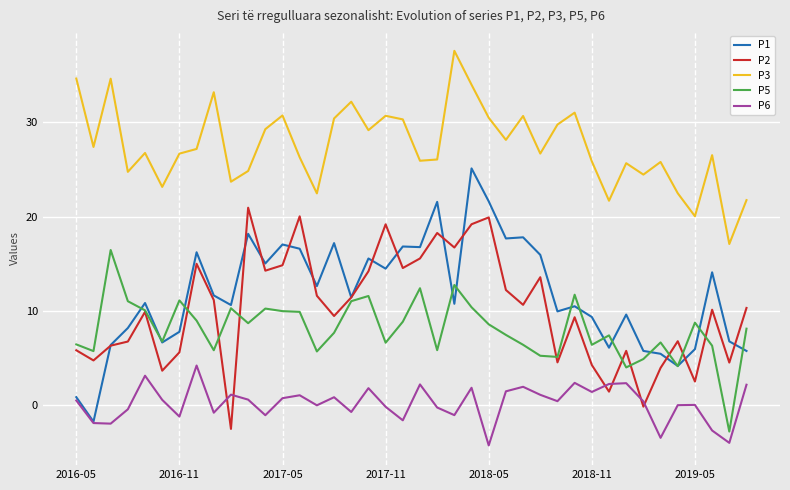

List the series in order of their peak value, lowest first.

P6, P5, P2, P1, P3